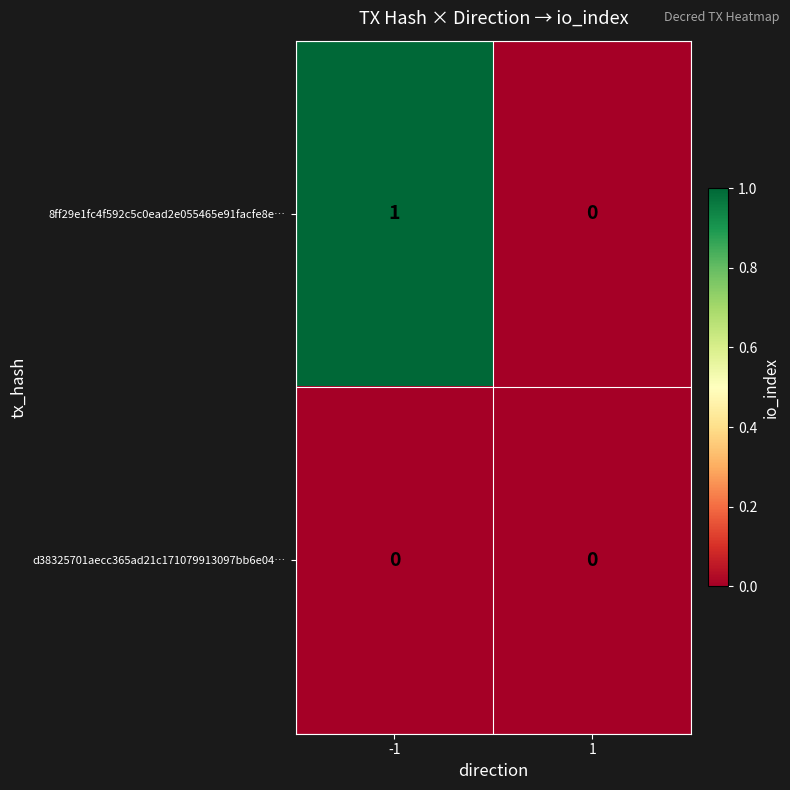

At which category is the sum across all series the highest?

-1